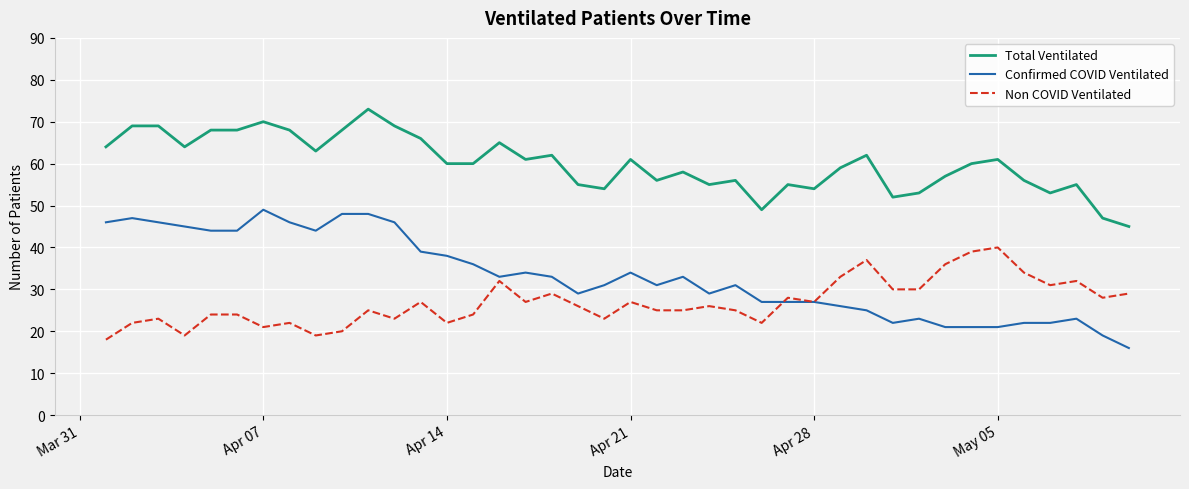

Which series has the largest total across all categories?

Total Ventilated